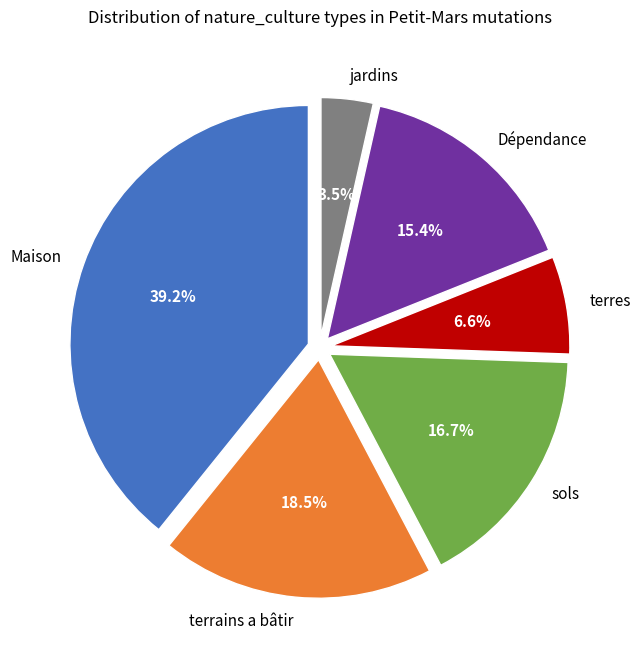

Between terrains a bâtir and terres, which is larger?

terrains a bâtir